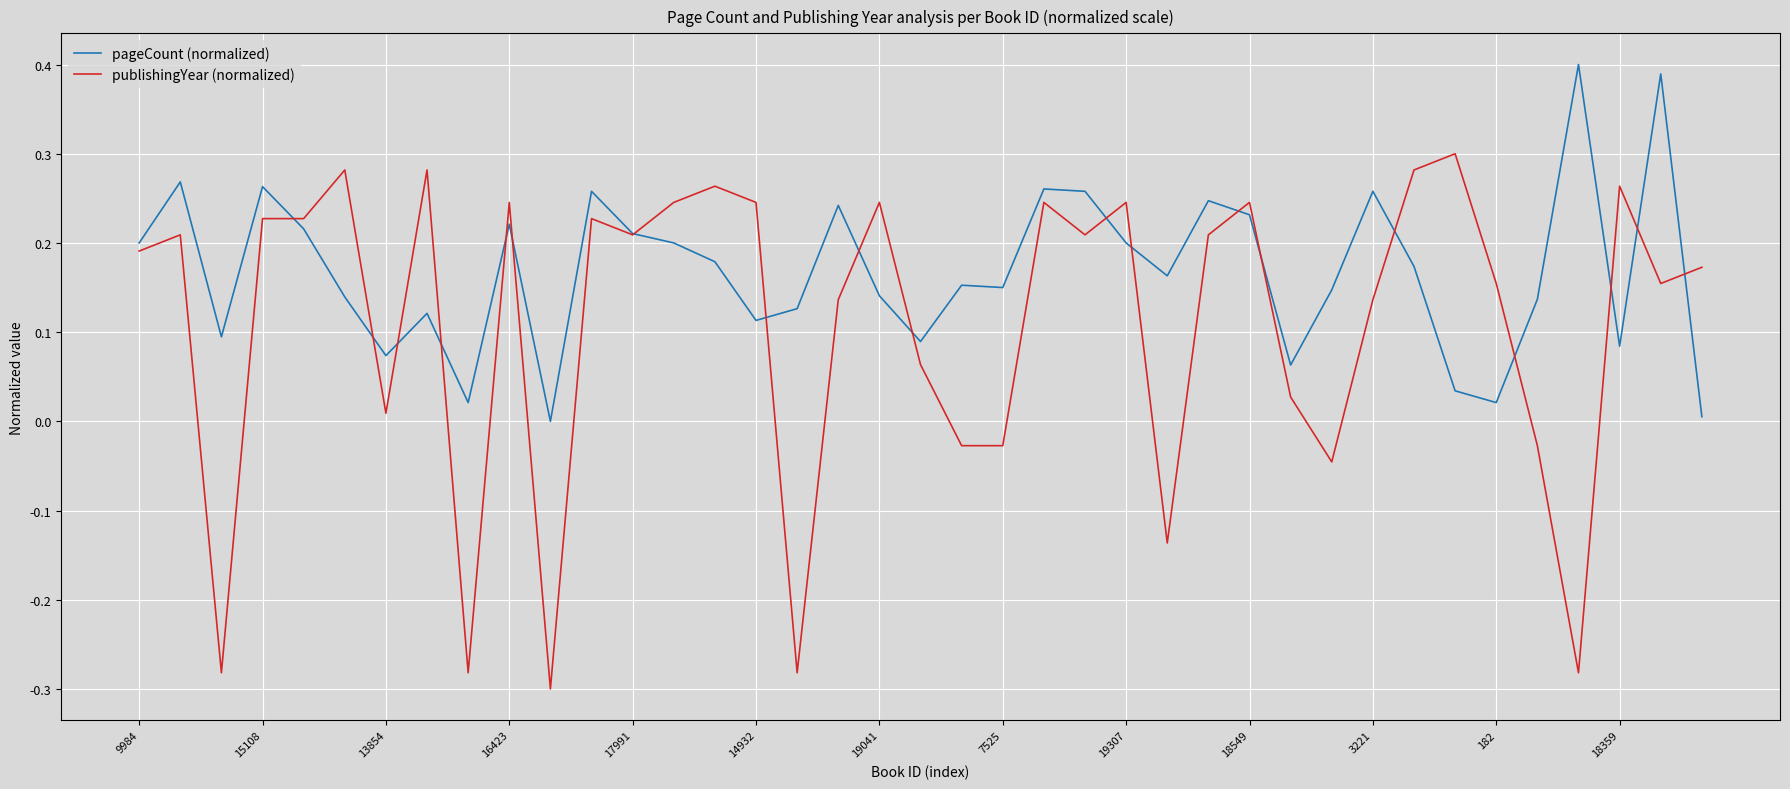

Count the number of data series in this chart.

2